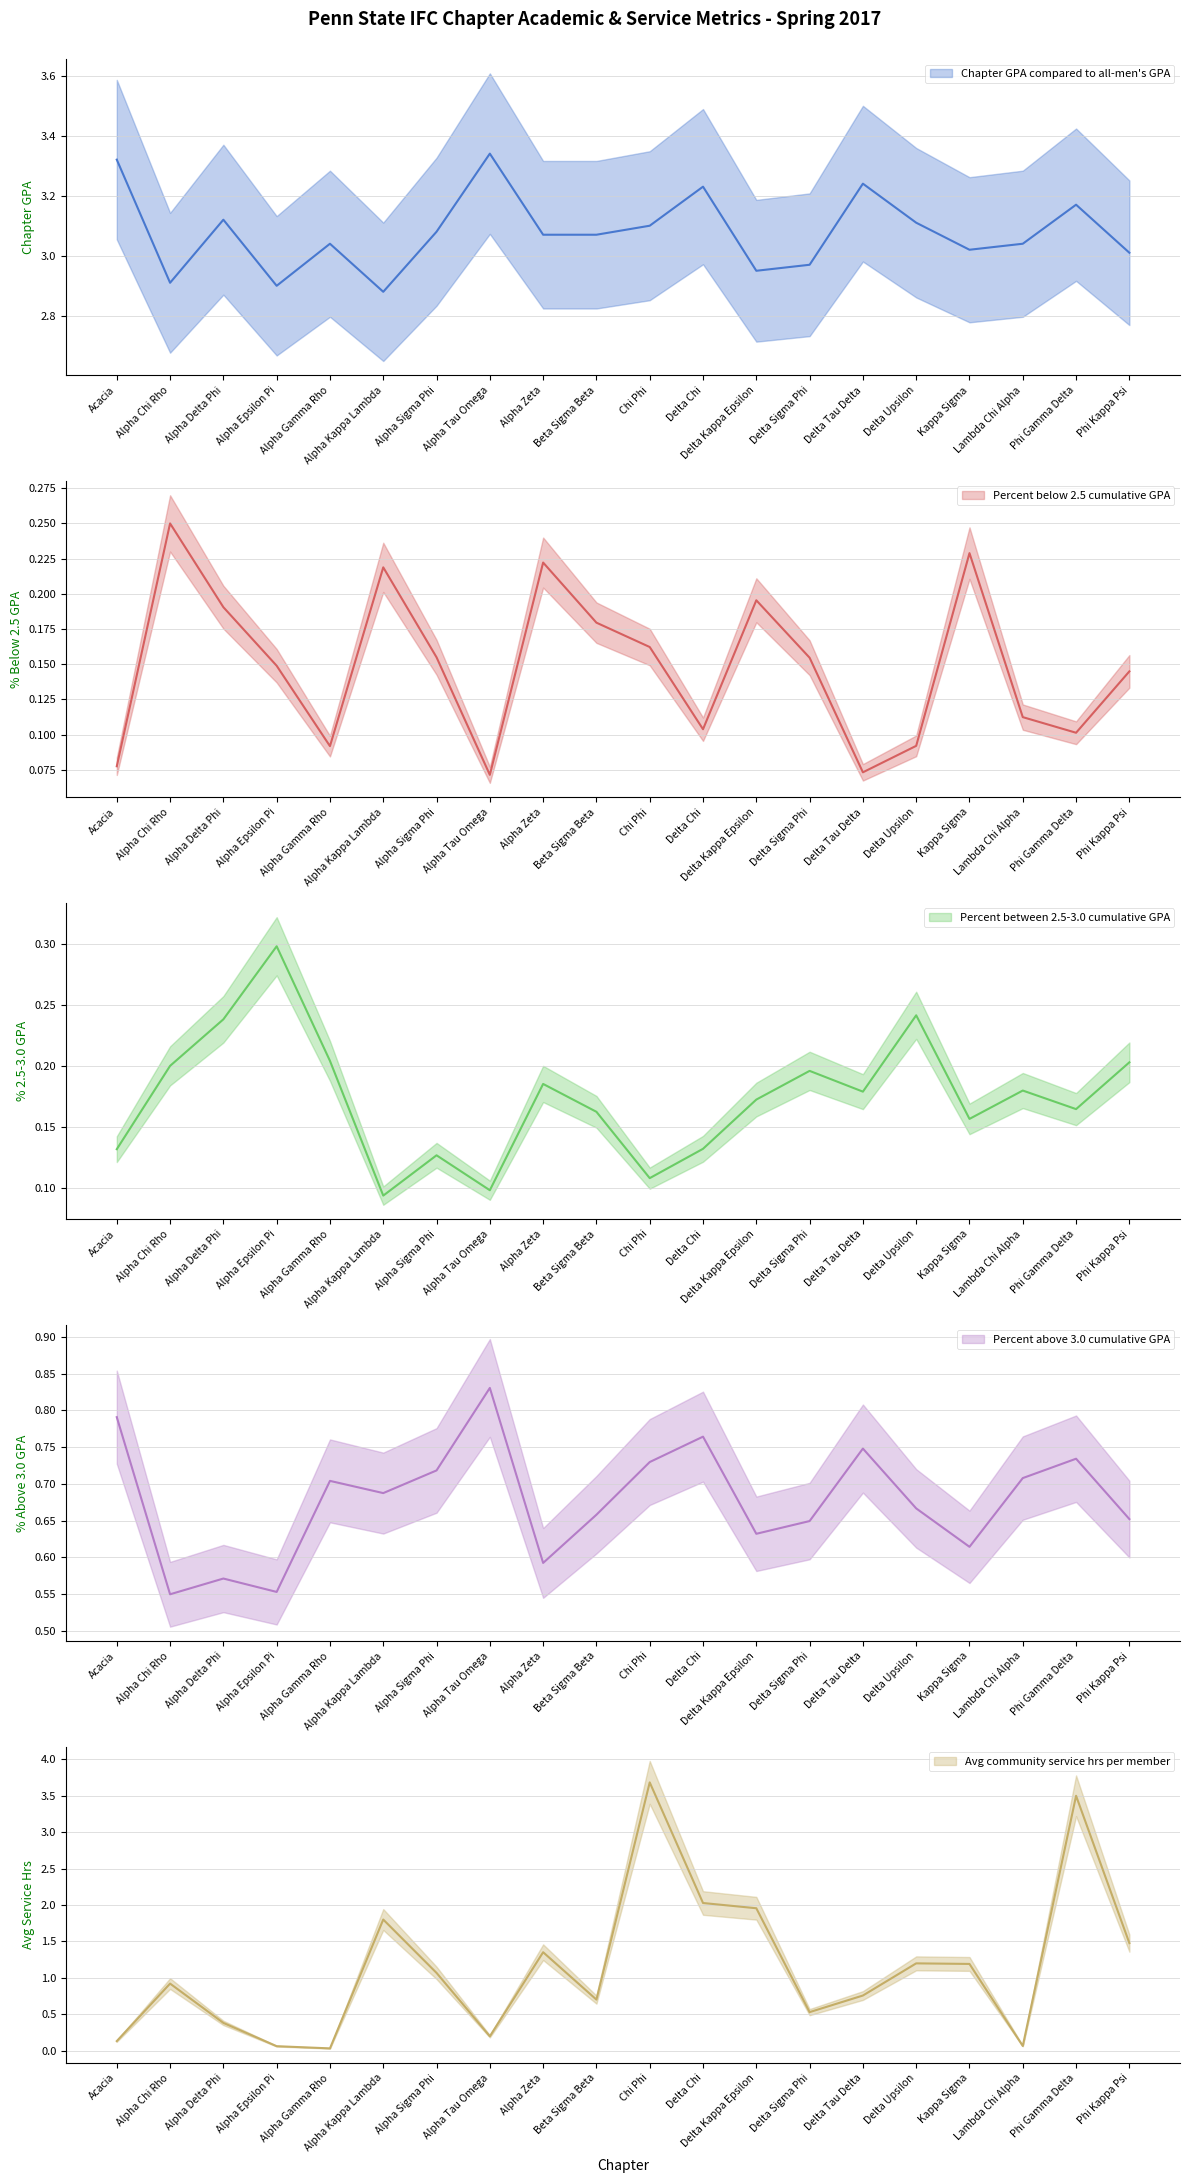

What is the label of the 1st point from the right?

Phi Kappa Psi